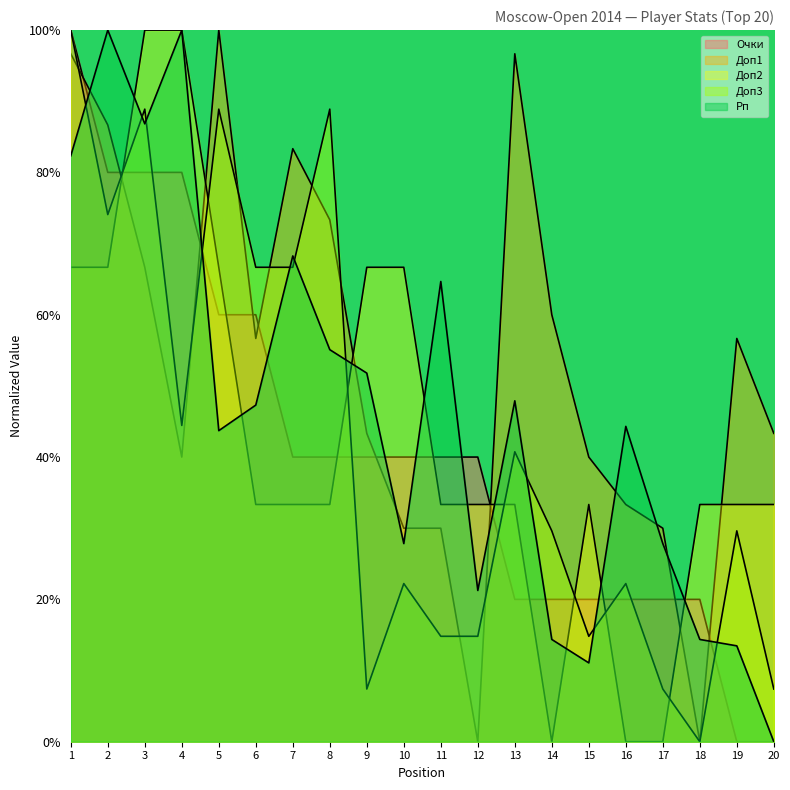

How many intersections are there between Доп2 and Доп1?

6